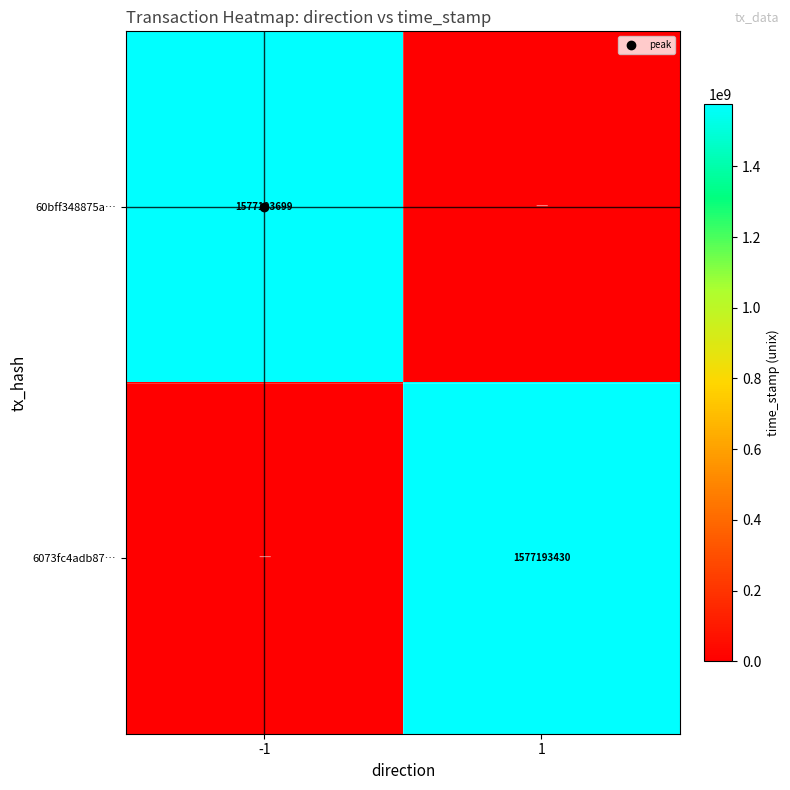

The 6073fc4adb87… series shows 2713775650 at 1. True or false?

False